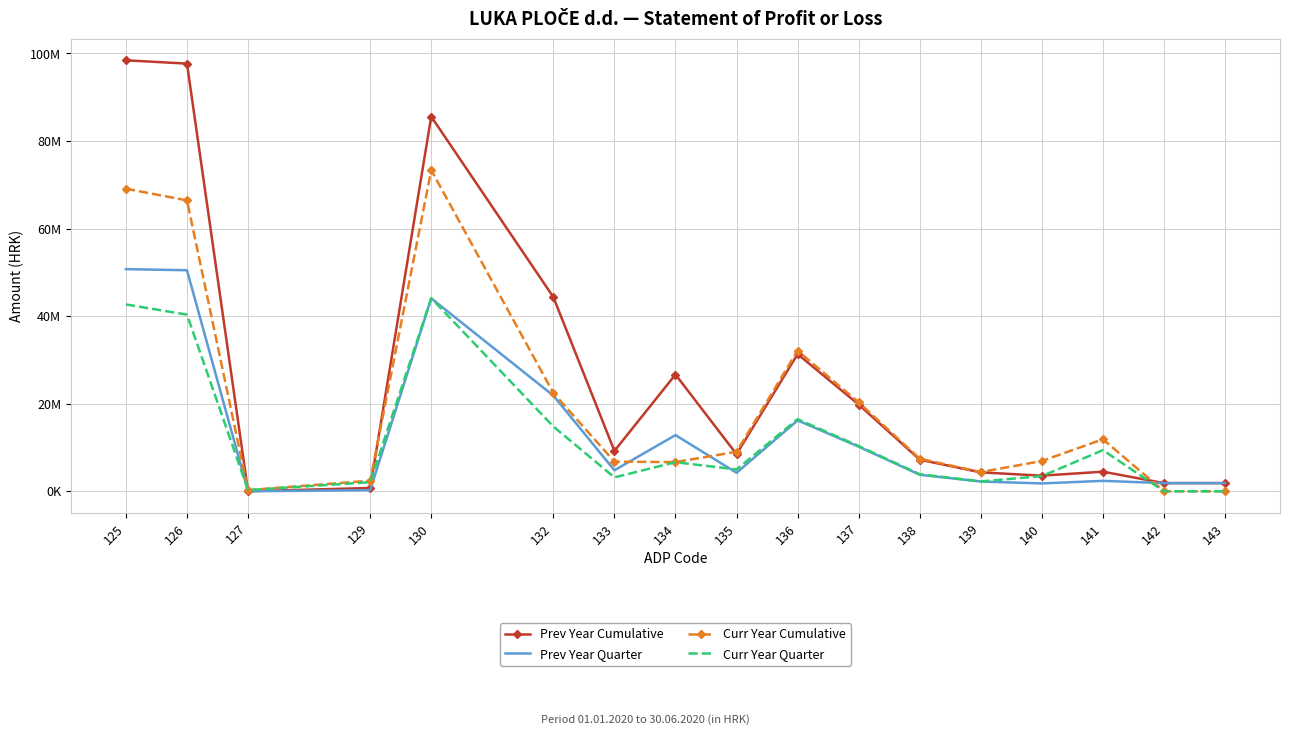

Which series has the widest spread of values?

Prev Year Cumulative